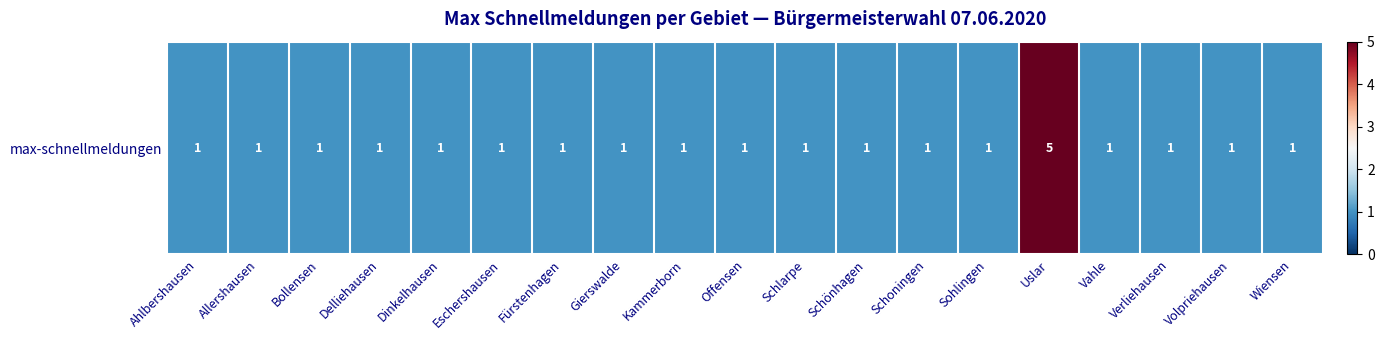

Reading left to right, what are all the values shown in this chart?

Ahlbershausen=1	Allershausen=1	Bollensen=1	Delliehausen=1	Dinkelhausen=1	Eschershausen=1	Fürstenhagen=1	Gierswalde=1	Kammerborn=1	Offensen=1	Schlarpe=1	Schönhagen=1	Schoningen=1	Sohlingen=1	Uslar=5	Vahle=1	Verliehausen=1	Volpriehausen=1	Wiensen=1